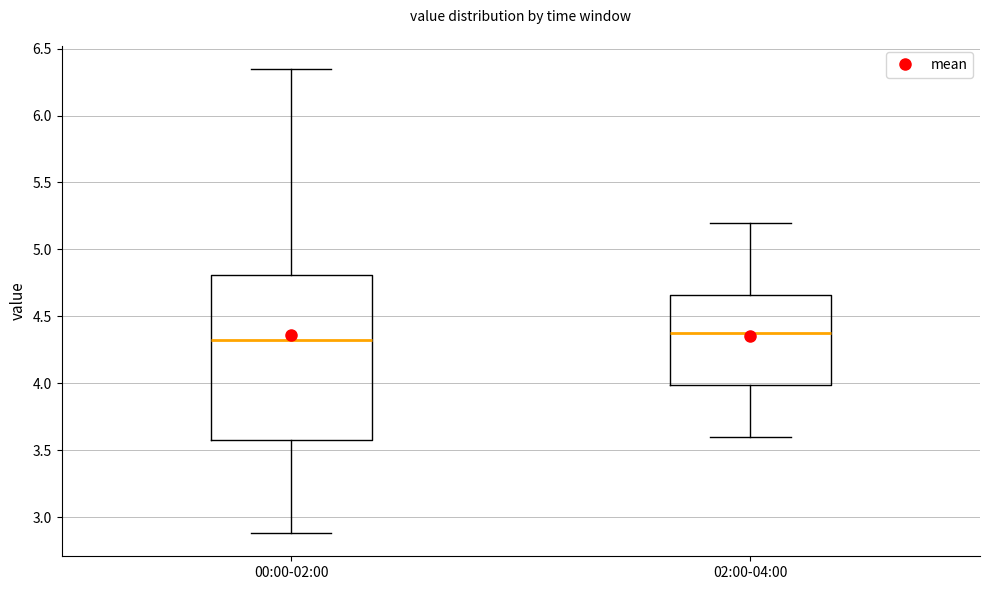

Reading left to right, transcribe this box plot: for each box, give where its median line is, the range the box spans, and where its two whiskers end, as read against the y-axis. The values are not printed on the chart, so give them approximately, as read against the axis.

00:00-02:00: median 4.30, box 3.55 to 4.80, whiskers 2.90 to 6.35
02:00-04:00: median 4.40, box 4.00 to 4.65, whiskers 3.60 to 5.20